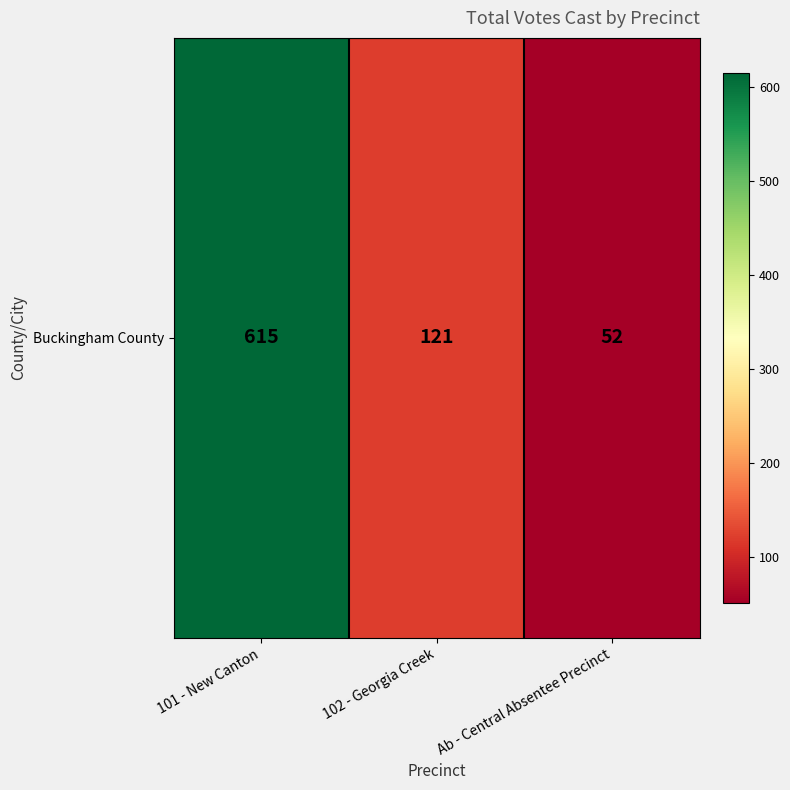

The value at 102 - Georgia Creek is 121. True or false?

True